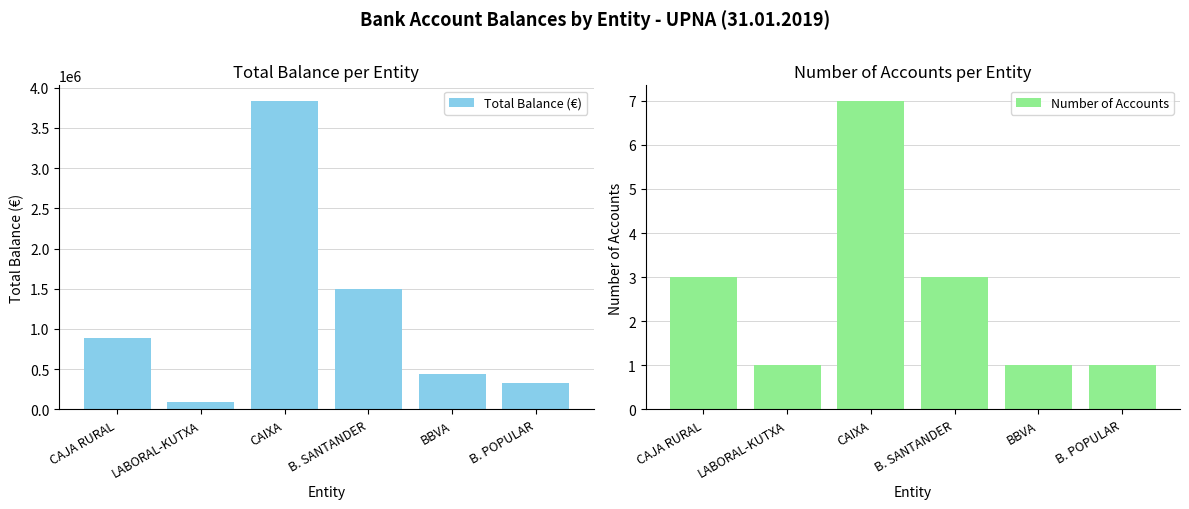

The Number of Accounts series shows 4.0 at CAJA RURAL. True or false?

False